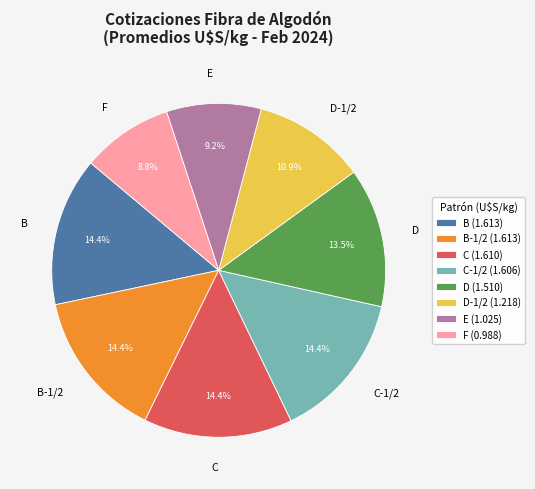

What is the ratio of the value at B to the value at C?

1.0